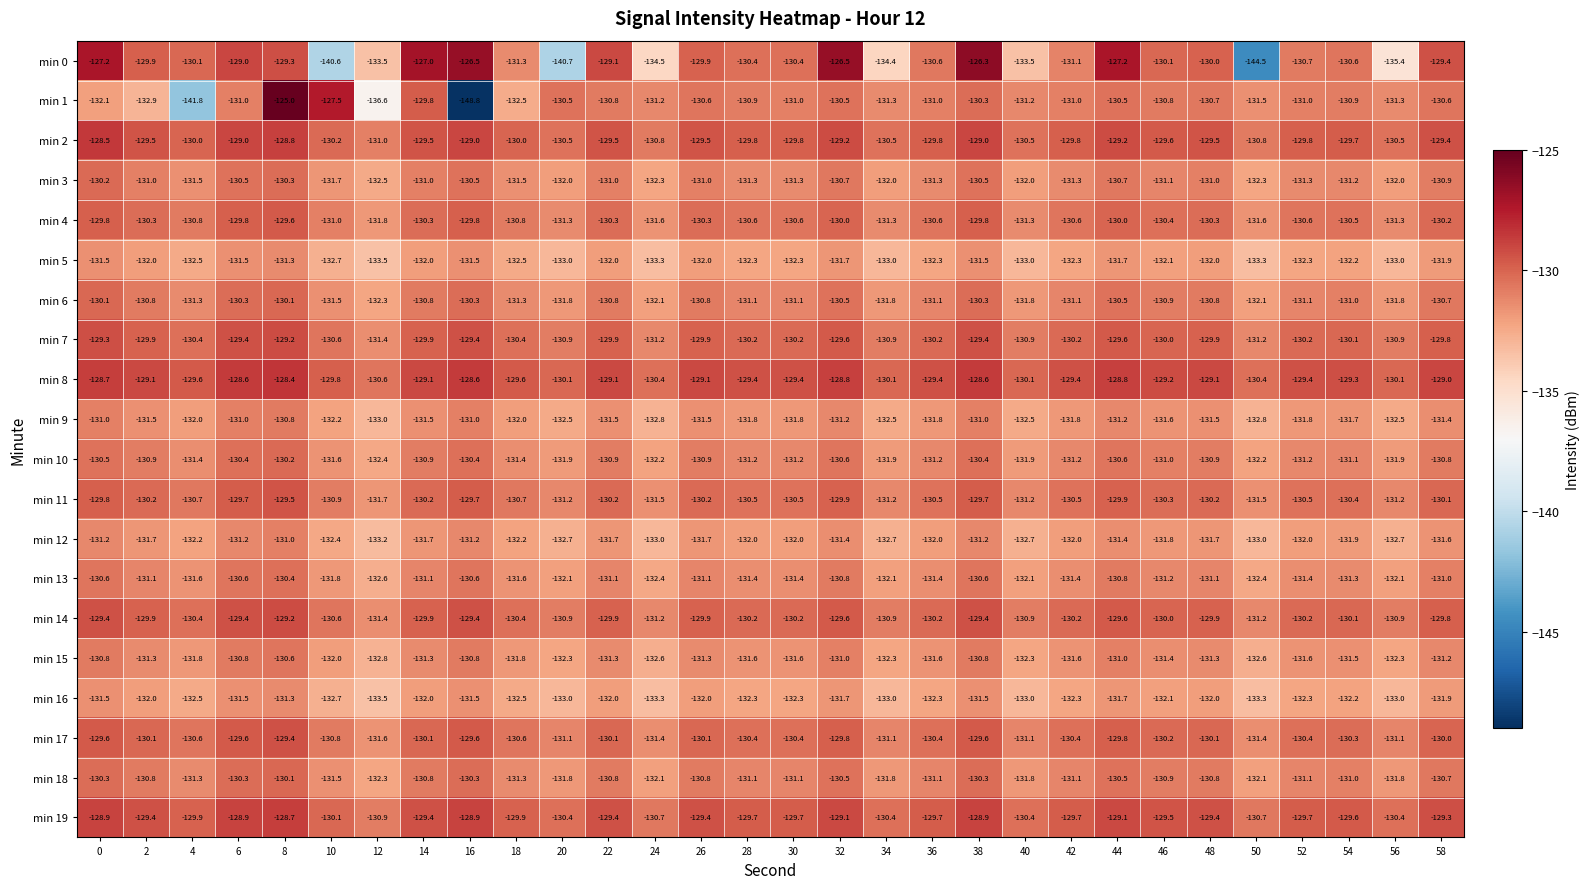

Between 14 and 24, which series saw the biggest shift?

min 0